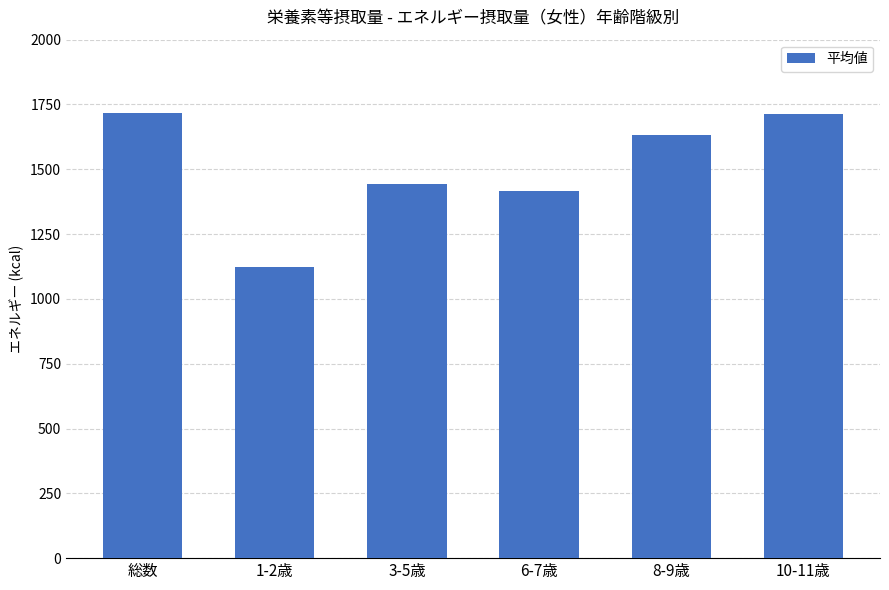

What is the label of the 4th bar from the left?

6-7歳